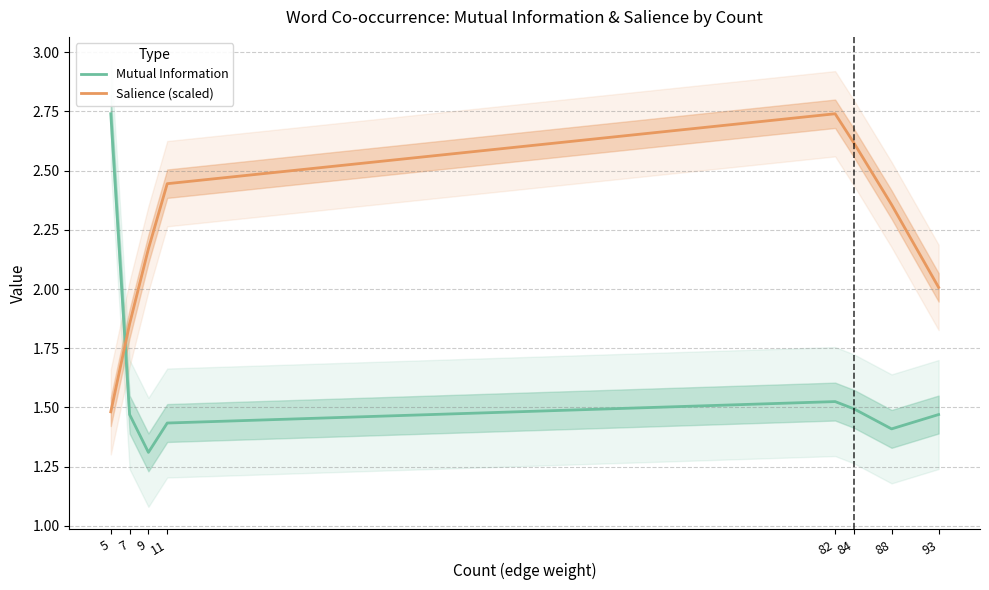

What is the value of the Mutual Information point at the 7th from the left?

1.4